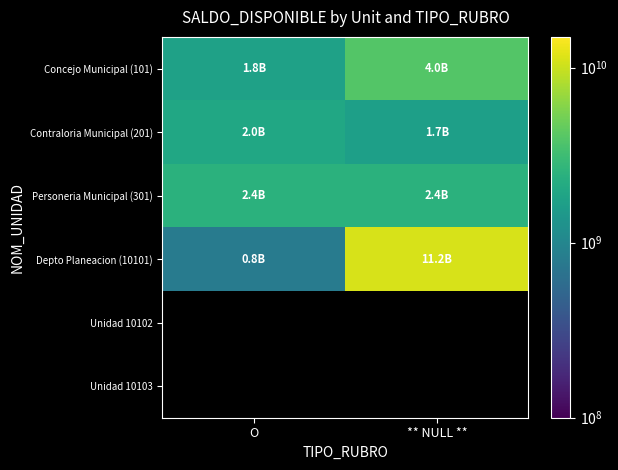

What is the difference between the highest and lowest values at ** NULL **?

9461256678.0